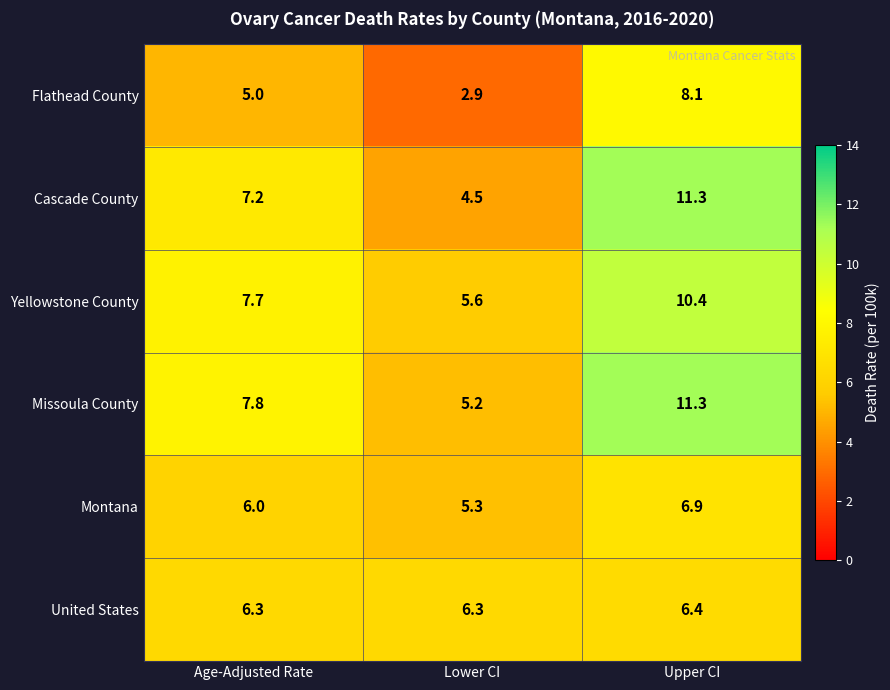

Where is Cascade County nearest to the value 7?

Age-Adjusted Rate